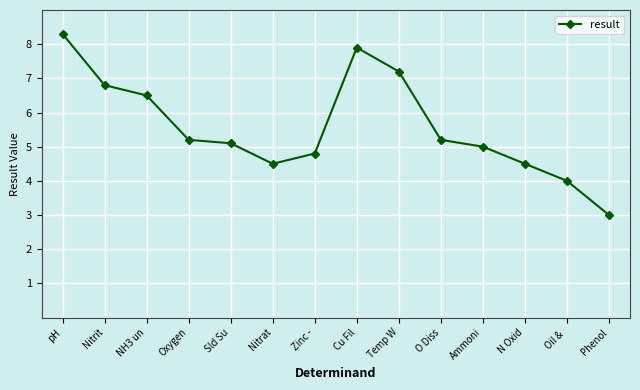

Is it true that the value at Temp W is 7.2?

True